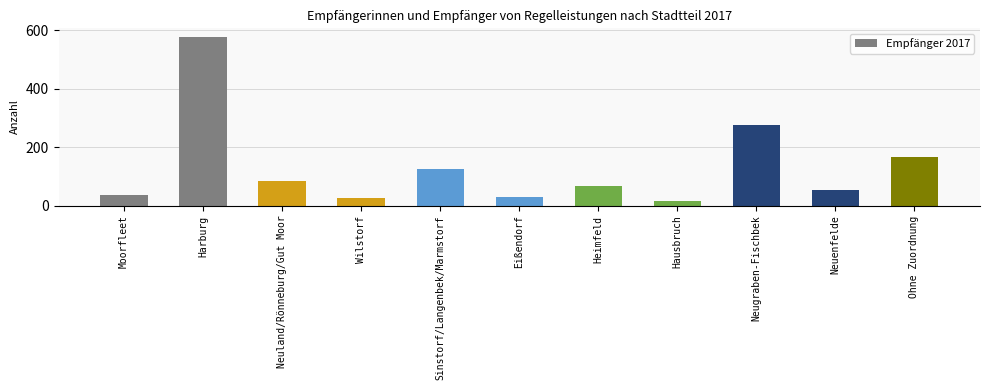

Does the chart contain stacked bars?

No